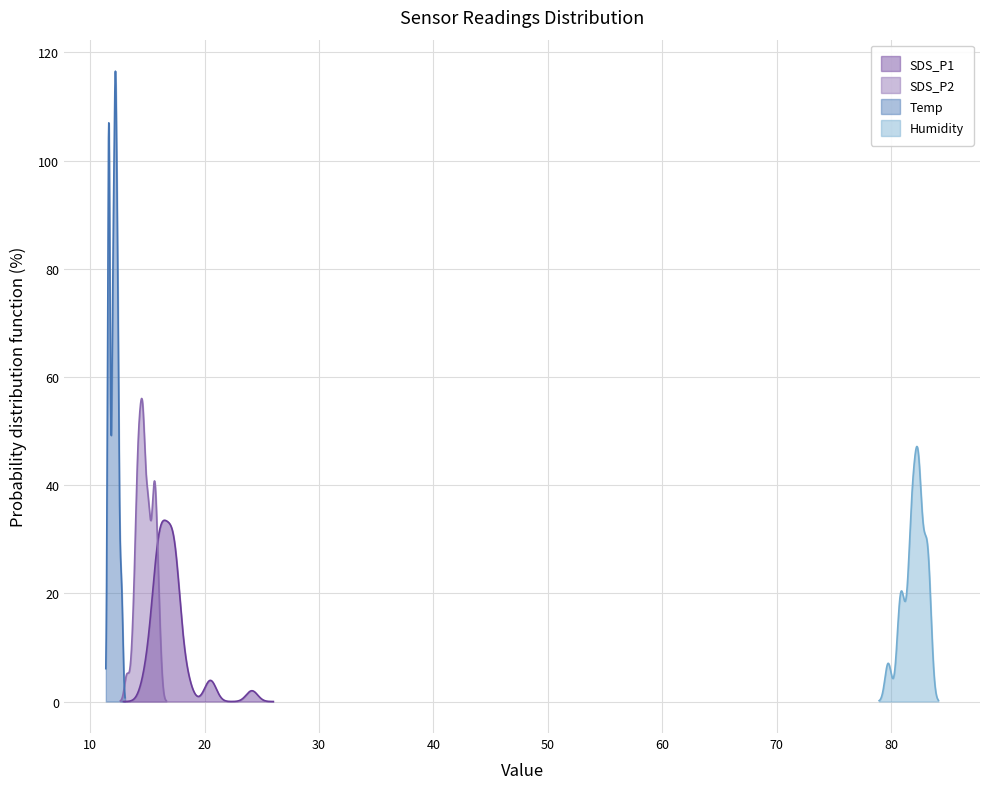

What is the smallest value displayed?

11.6